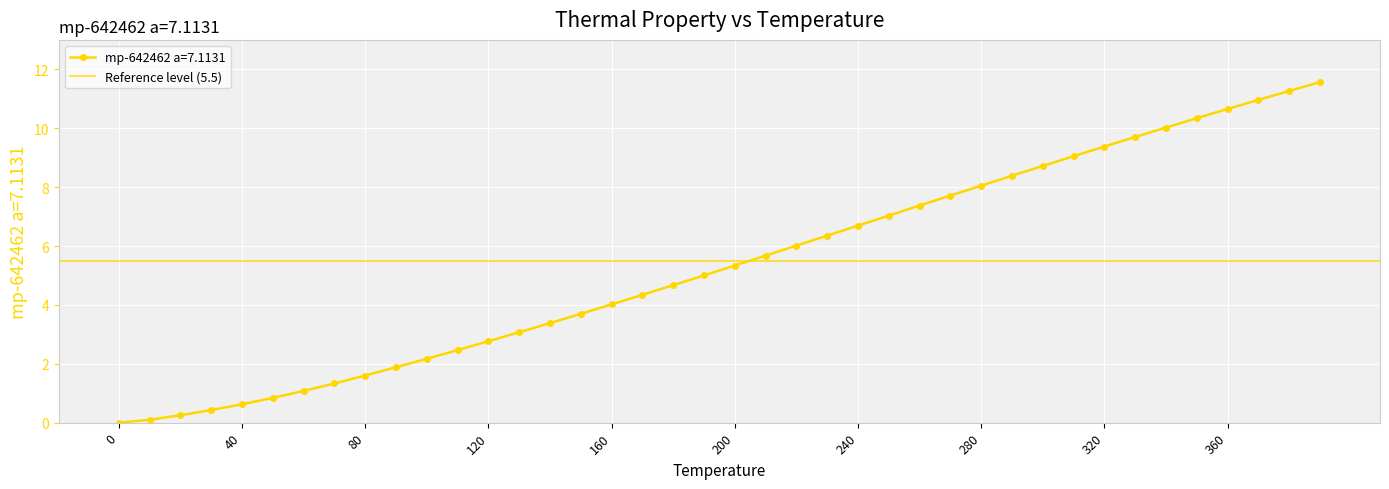

What is the difference between the maximum and minimum values?

11.6